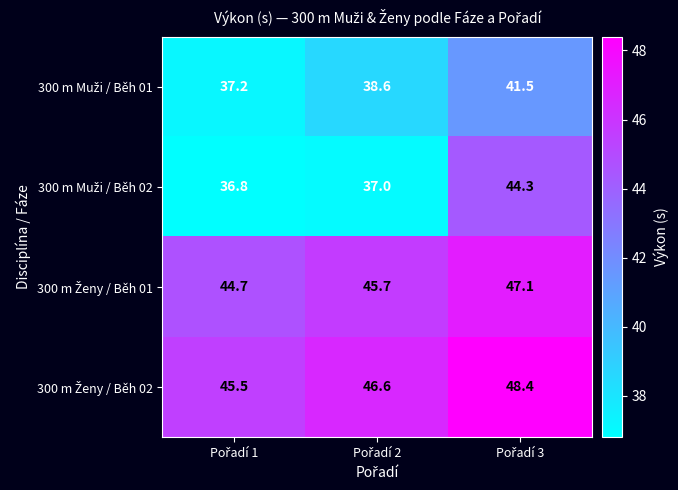

What is the maximum value shown in the chart?

48.4